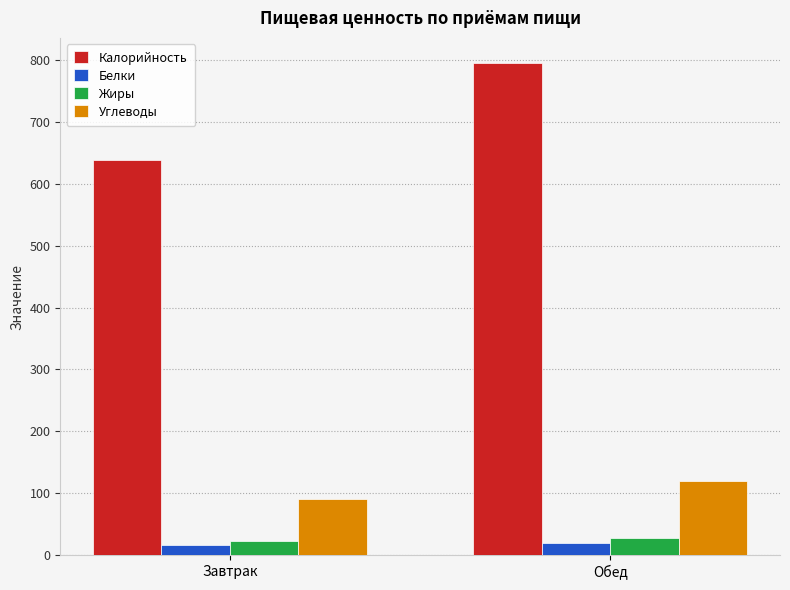

What is the label of the 1st bar from the right?

Обед